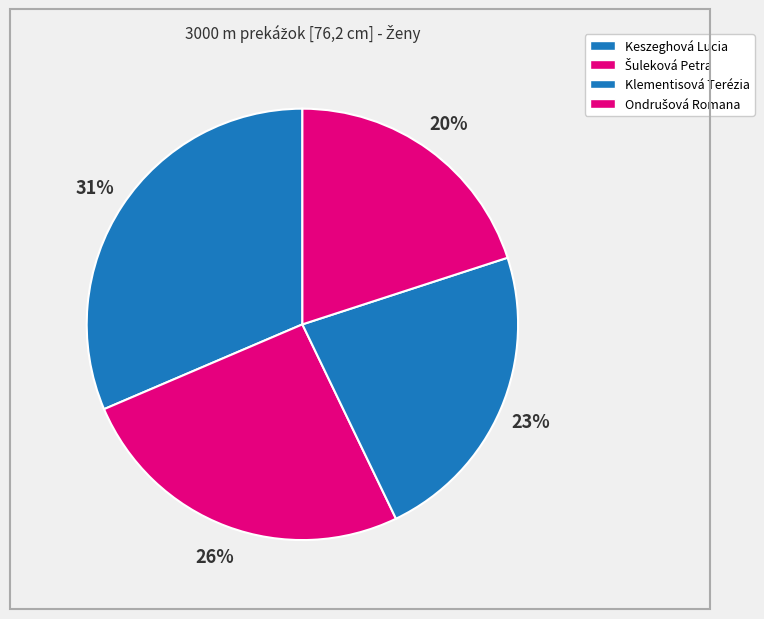

Combined, what portion of the pie is Ondrušová Romana and Klementisová Terézia?

42.9%